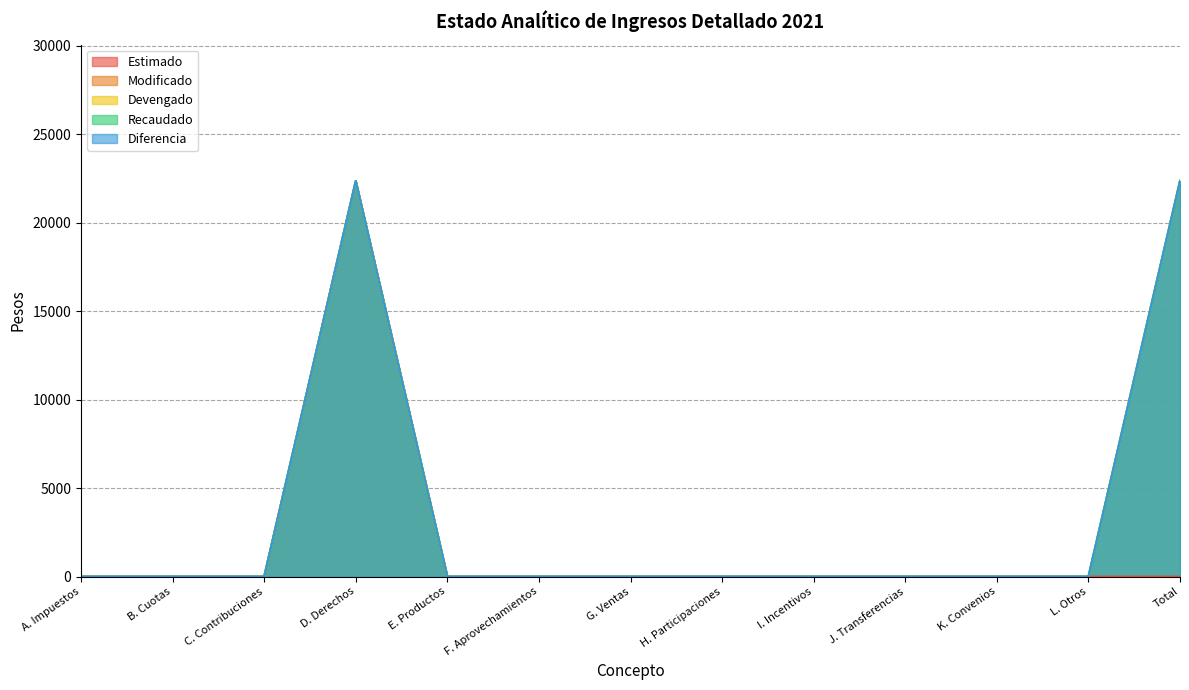

List the labels in order of Diferencia value, smallest first.

A. Impuestos, B. Cuotas, C. Contribuciones, E. Productos, F. Aprovechamientos, G. Ventas, H. Participaciones, I. Incentivos, J. Transferencias, K. Convenios, L. Otros, D. Derechos, Total